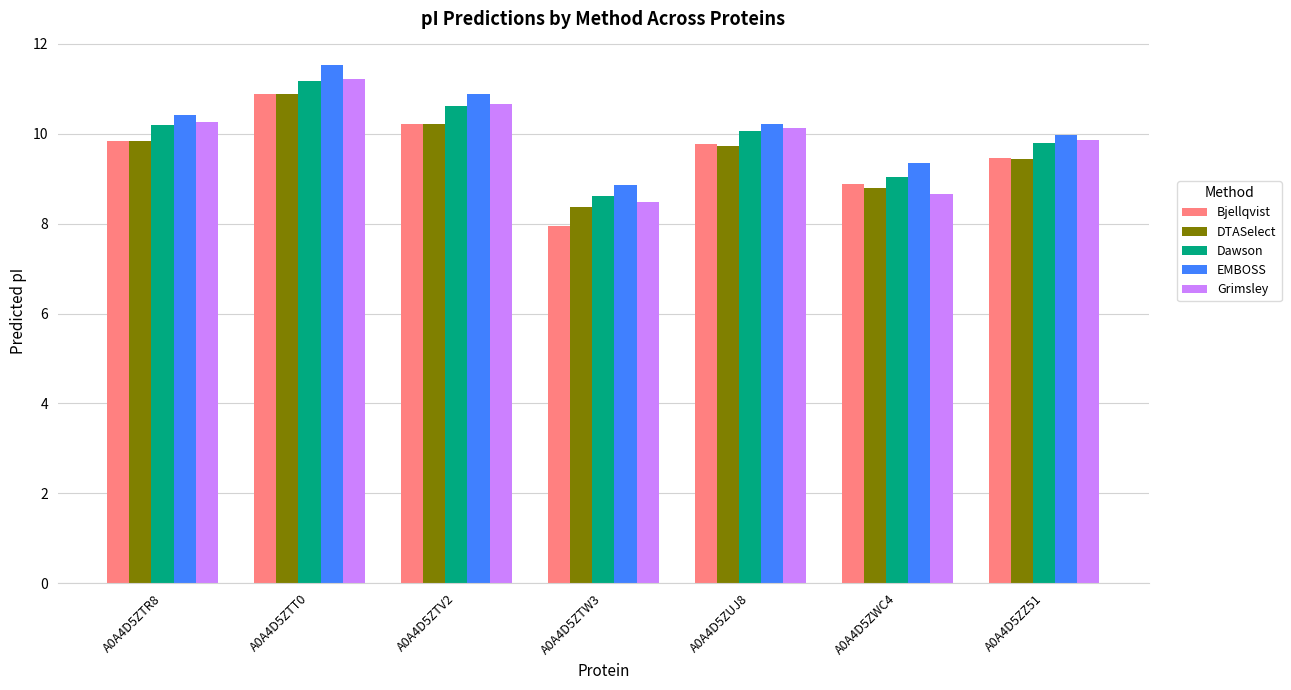

What position from the left is A0A4D5ZZ51?

7